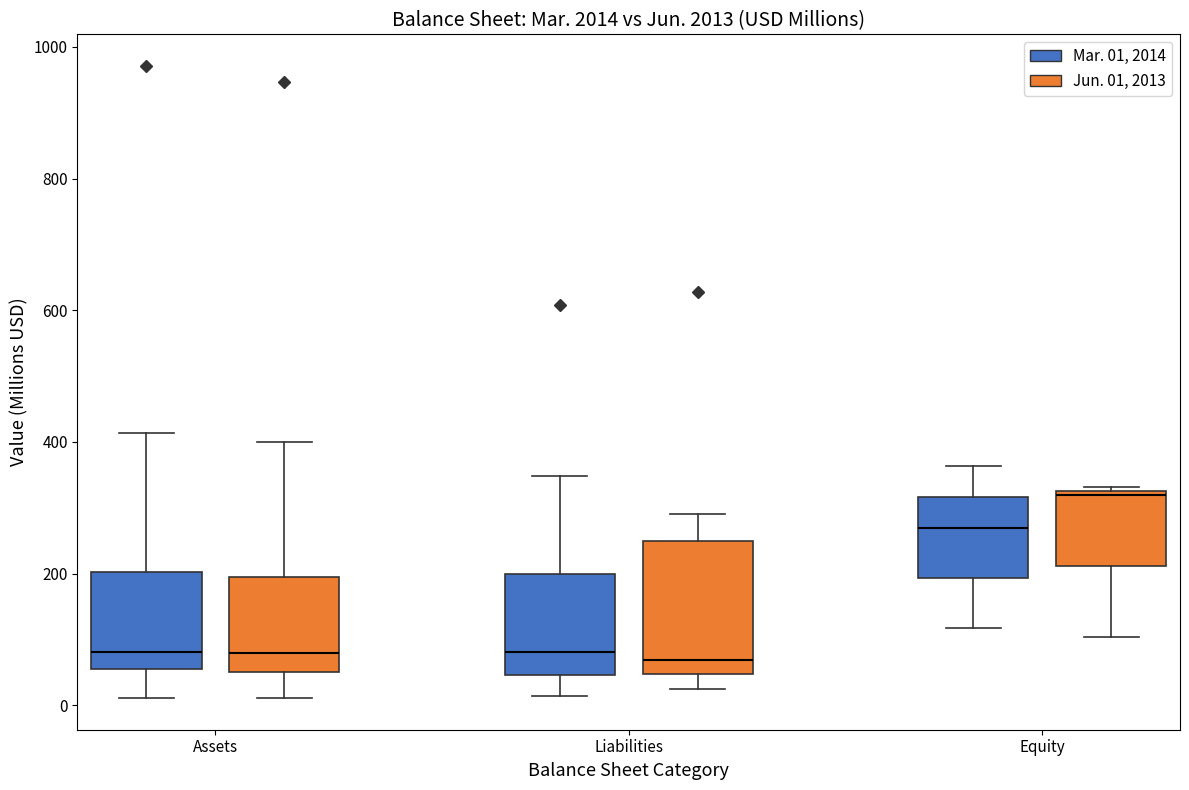

Comparing the boxes themselves (not the whiskers), which one is the tallest?

Liabilities (Jun. 01, 2013)